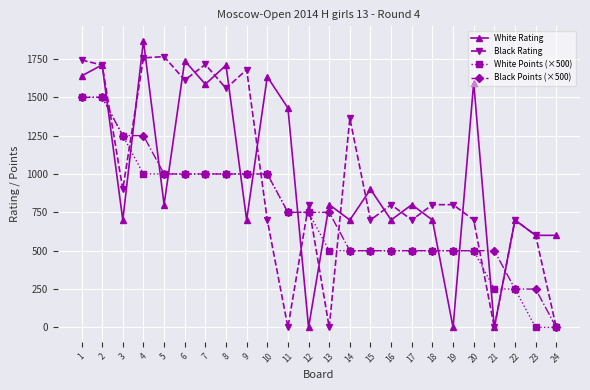

What is the sum of all Black Points (×500) values?

18250